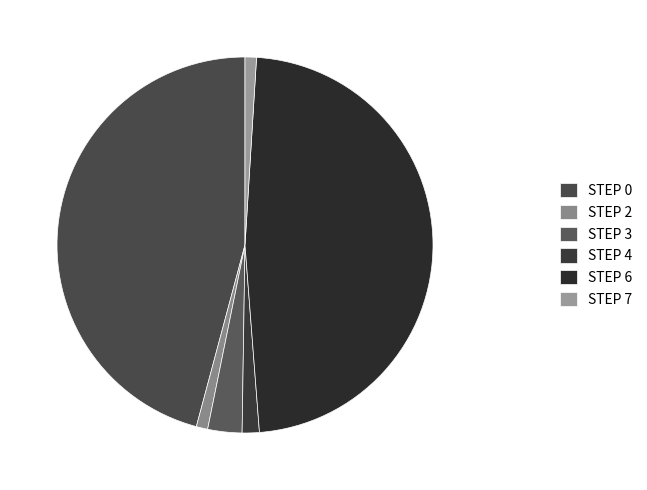

What percentage do STEP 3 and STEP 0 together represent?

48.8%